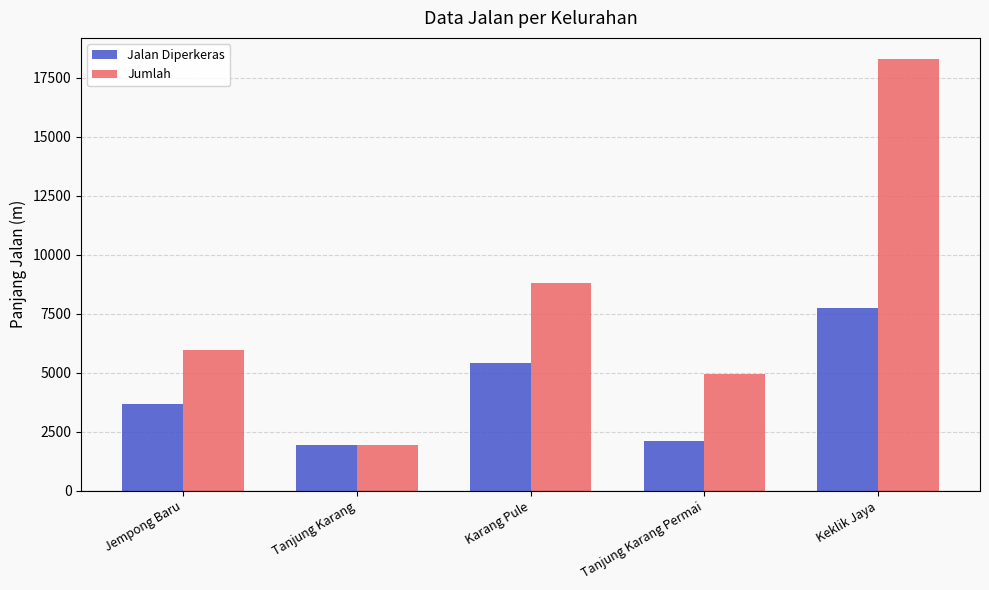

Is it true that Jumlah equals 18283 at Keklik Jaya?

True